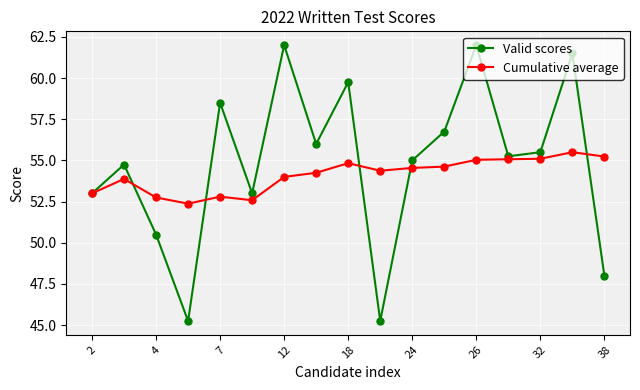

What is the value of the Cumulative average point at the 15th from the left?

55.1